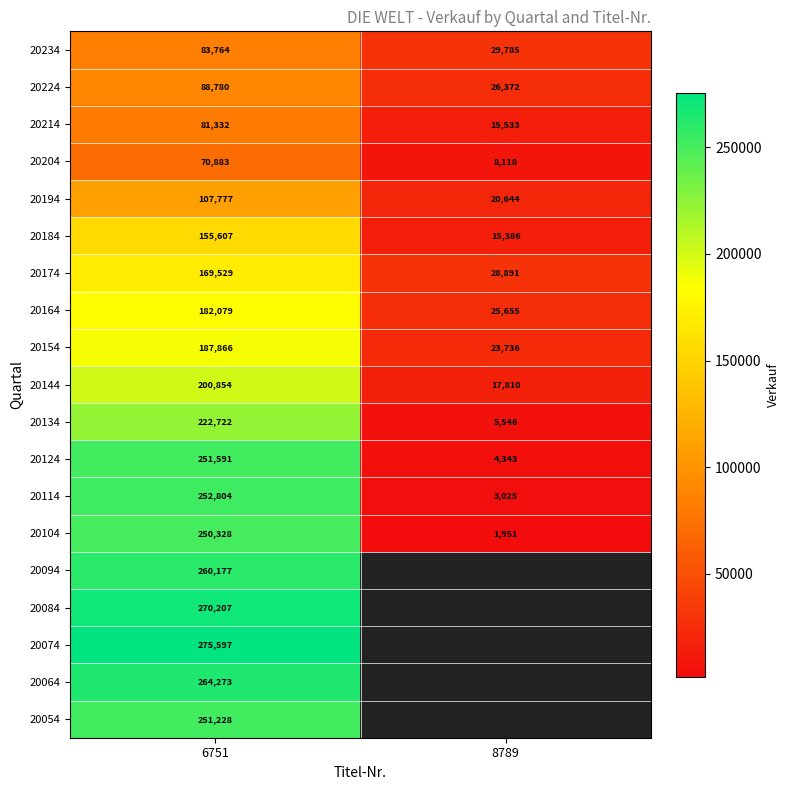

Is the value of 20114 at 6751 greater than the value of 20134 at 8789?

Yes